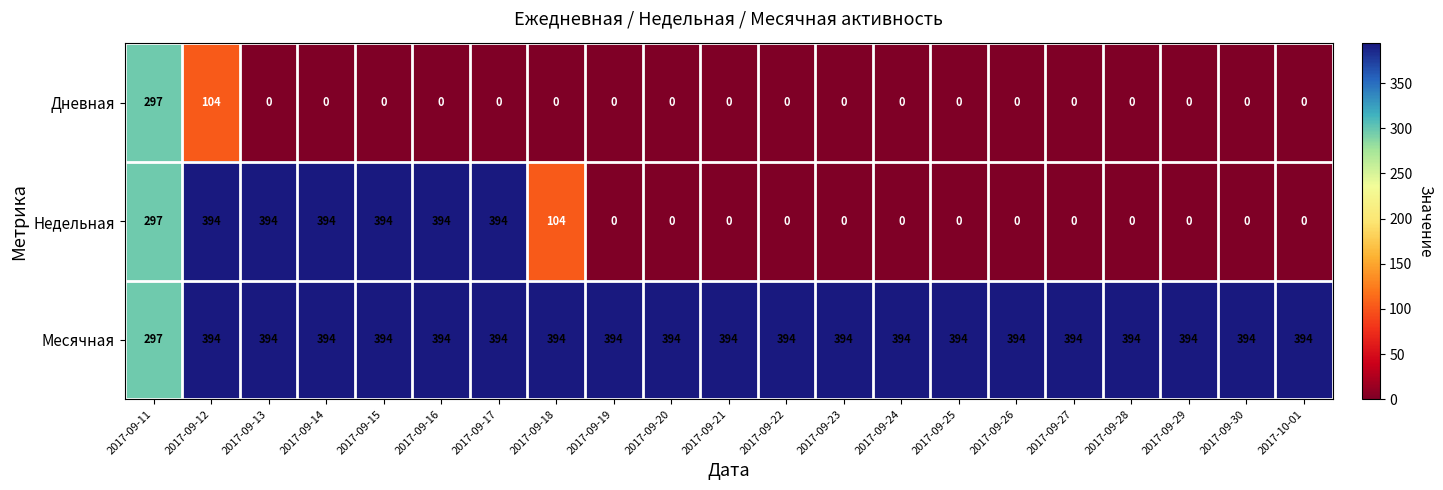

True or false: Месячная has a value of 591 at 2017-09-25.

False